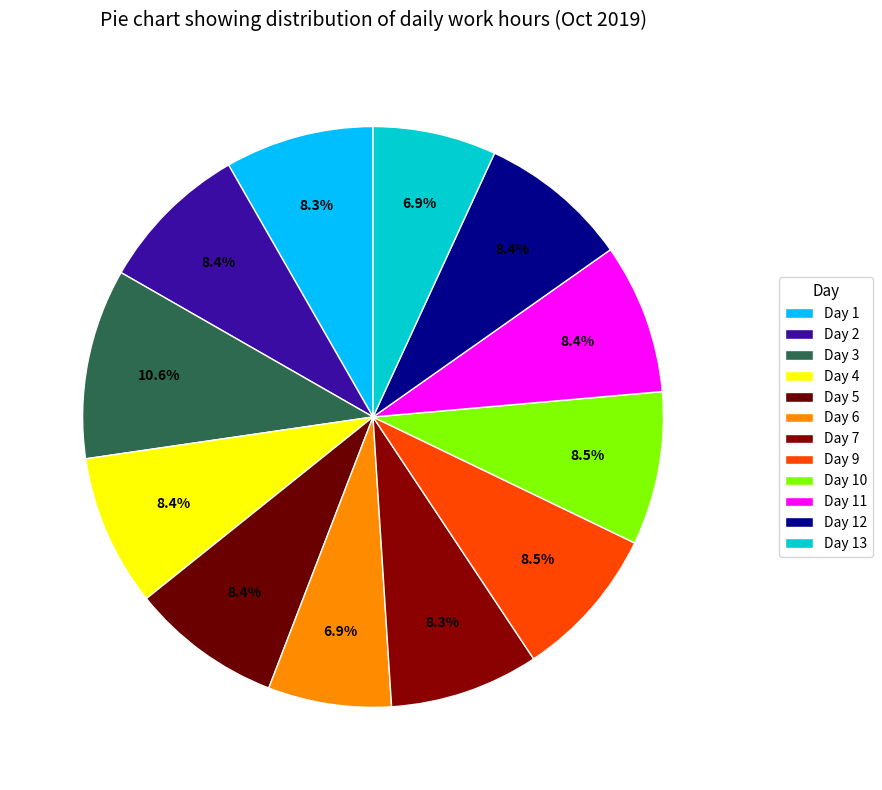

To the nearest percent, what percentage of the pie is Day 6?

7%